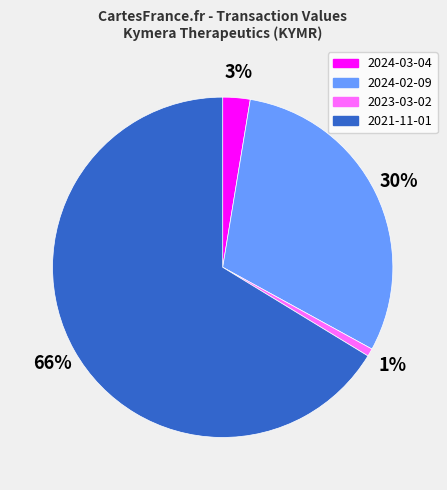

Does any single category account for the majority?

Yes